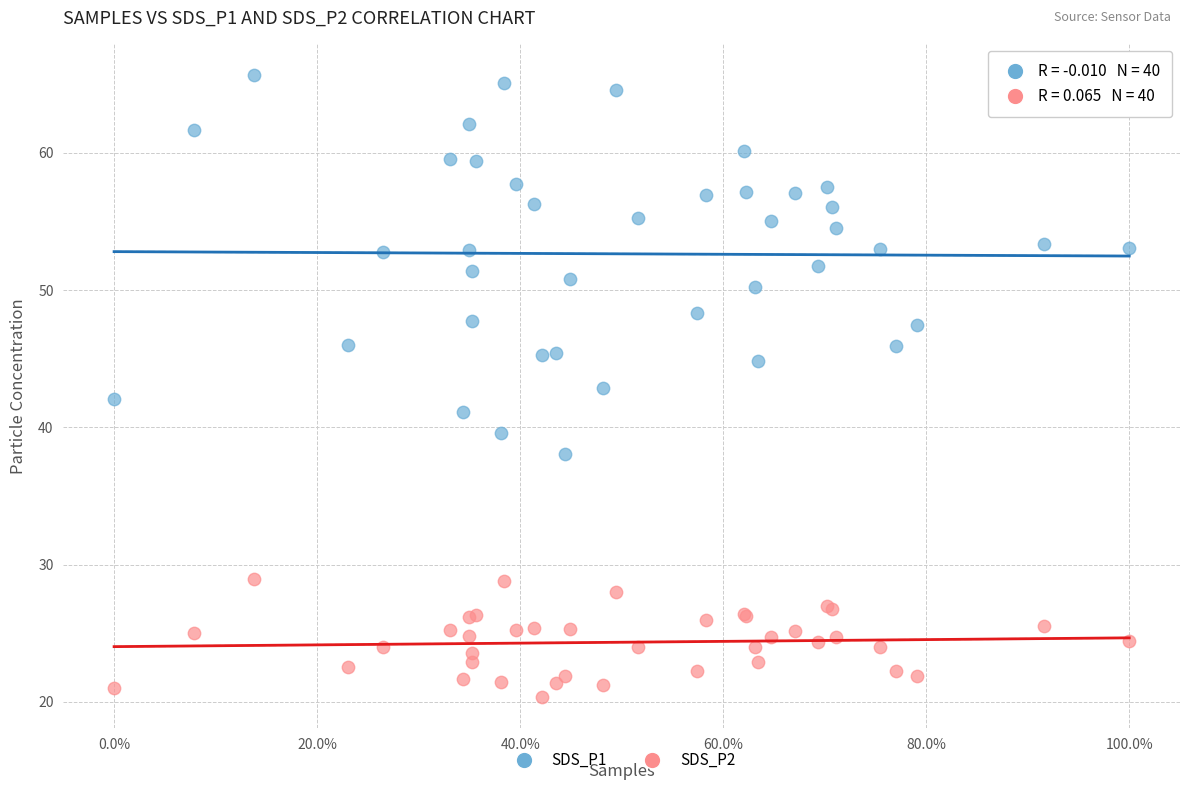

Which series reaches the maximum Y coordinate?

SDS_P1